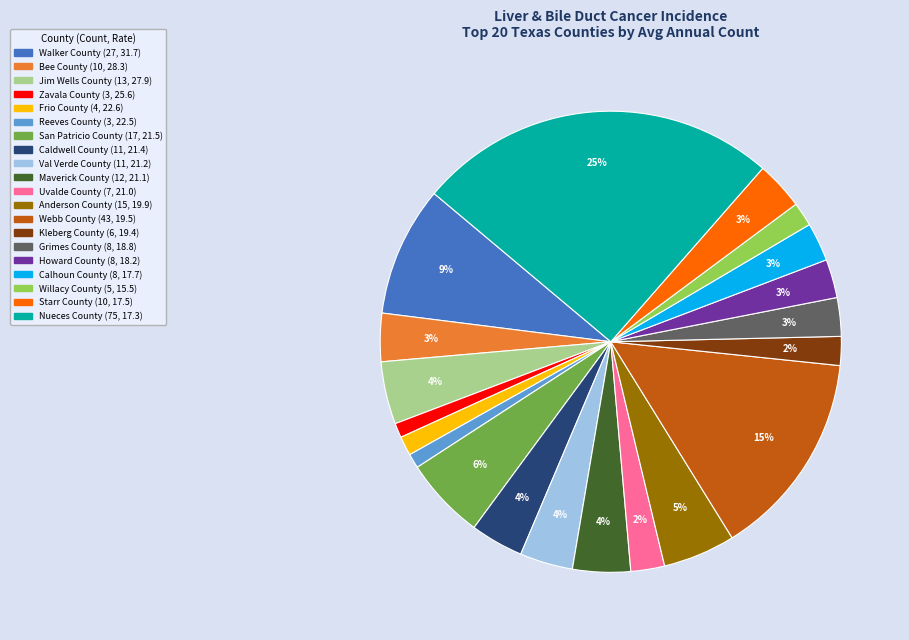

To the nearest percent, what is the difference between the largest and smallest slice percentages?

24%